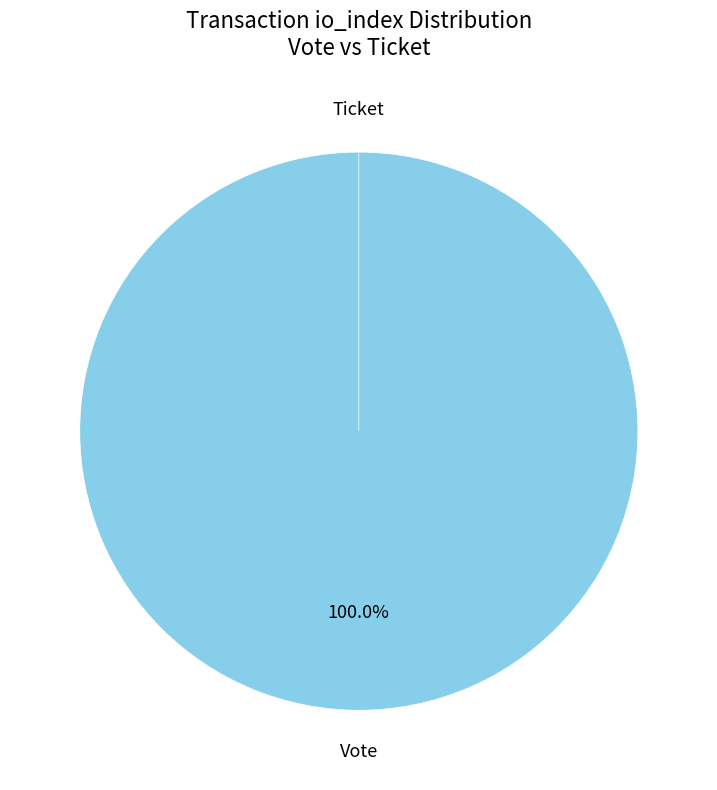

Is there any slice that represents more than half of the pie?

Yes